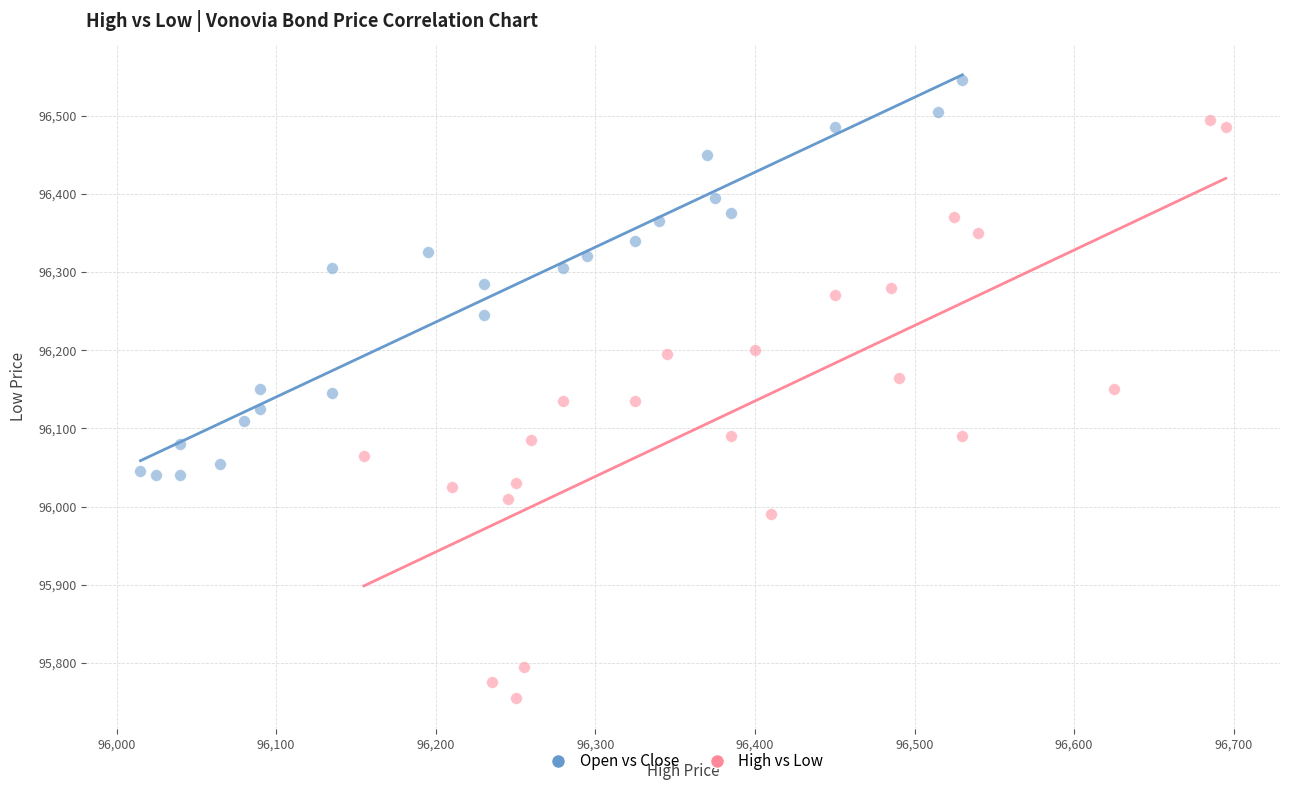

Which series contains the lowest Y value?

High vs Low